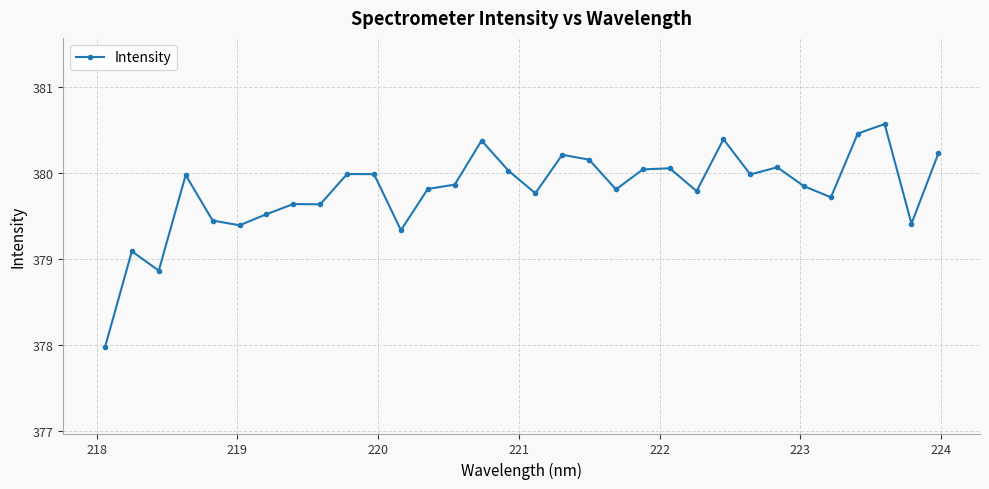

What is the value of the 10th point from the left?

380.0